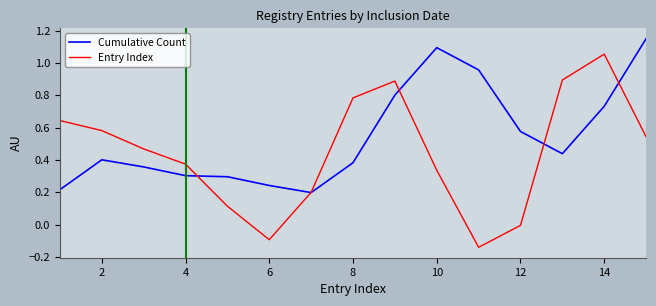

Which series has the largest total across all categories?

Cumulative Count